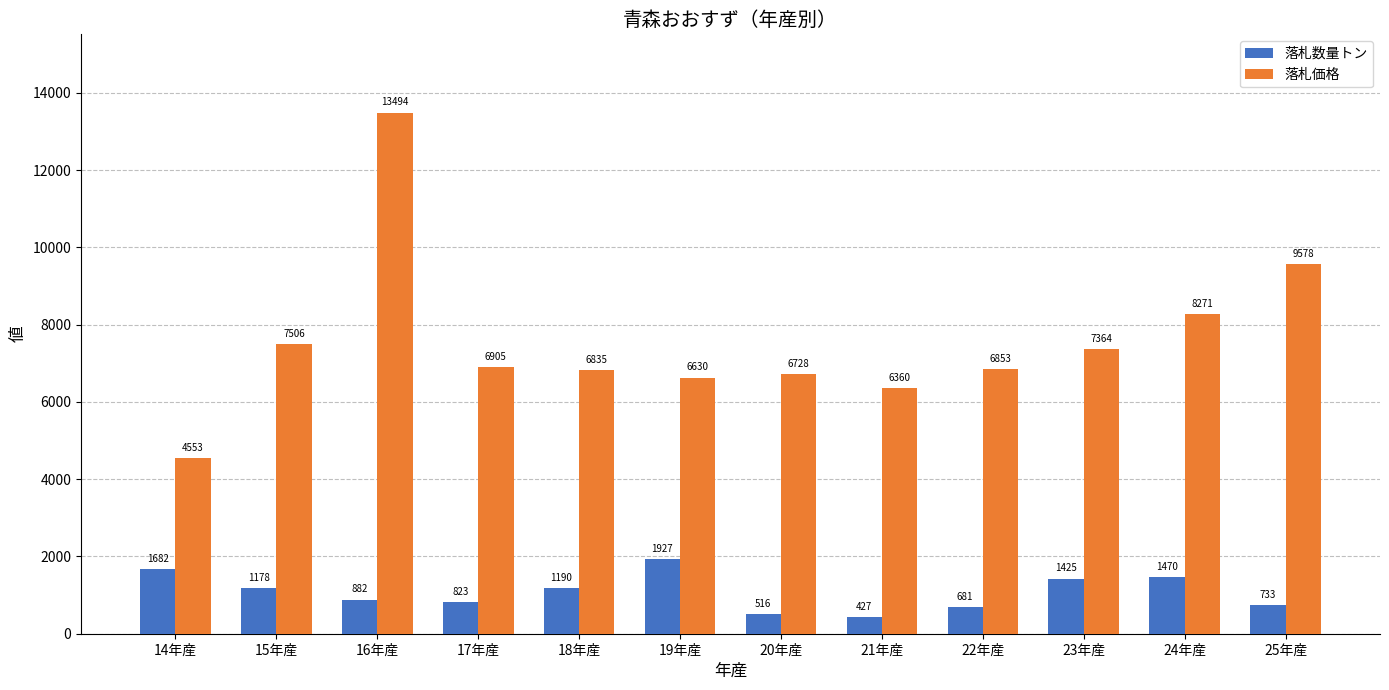

What is the average value of the 落札数量トン series?

1077.8